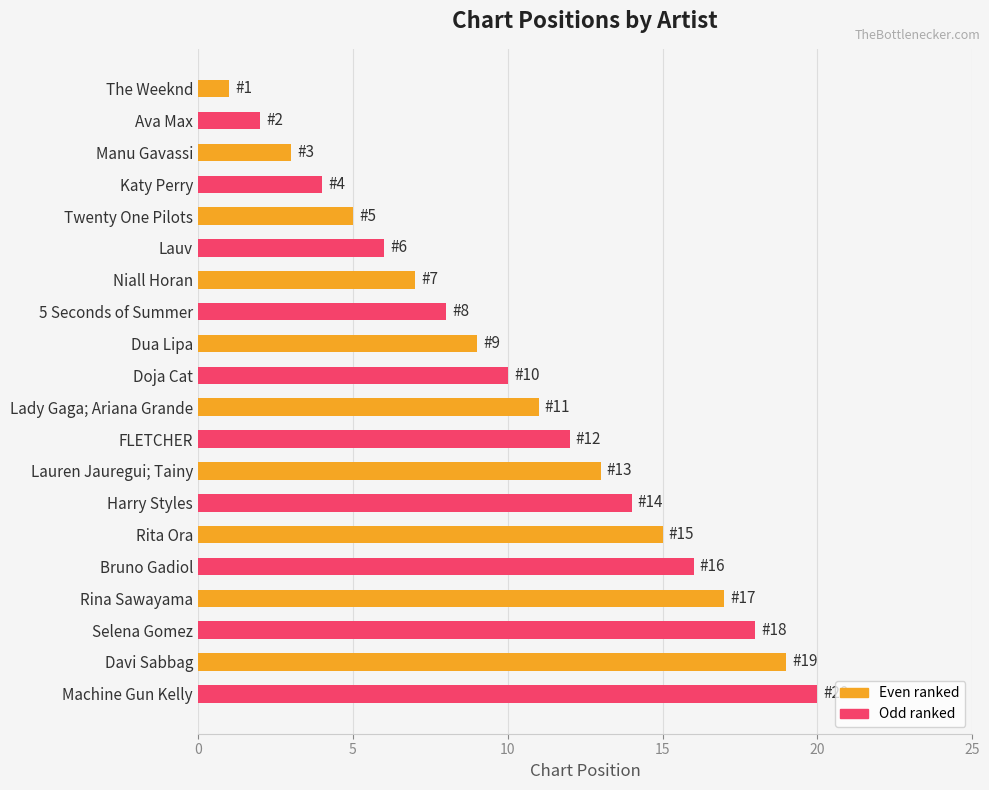

What is the average value?

10